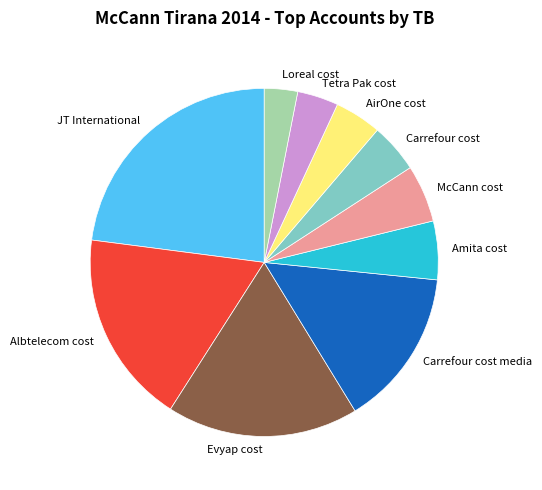

Combined, do Carrefour cost and AirOne cost account for over 50%?

No